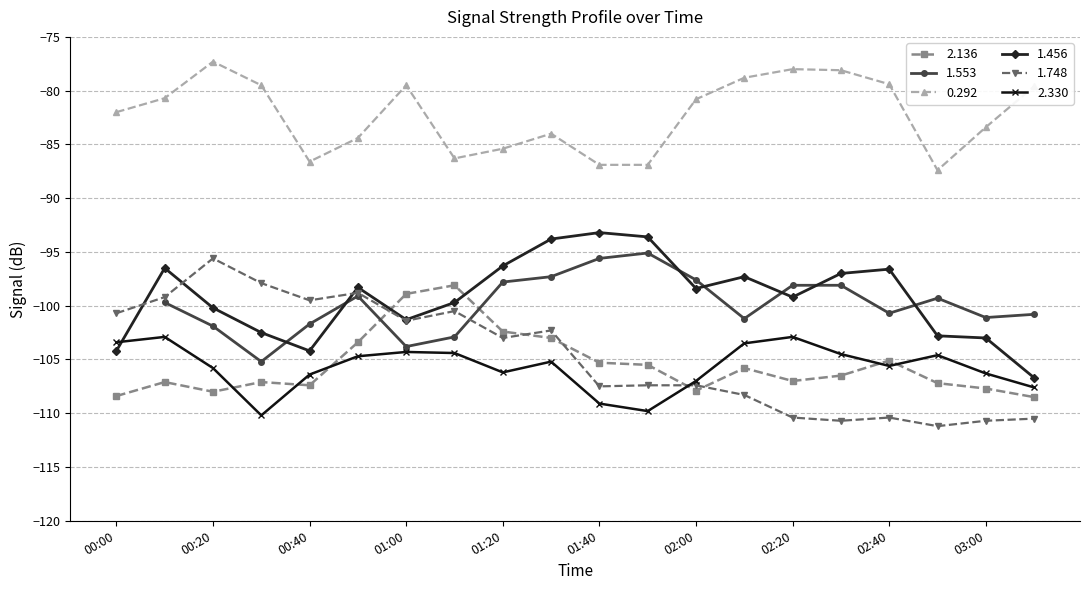

Is it true that 0.292 equals -28.1 at 2011/05/23 02:30?

False